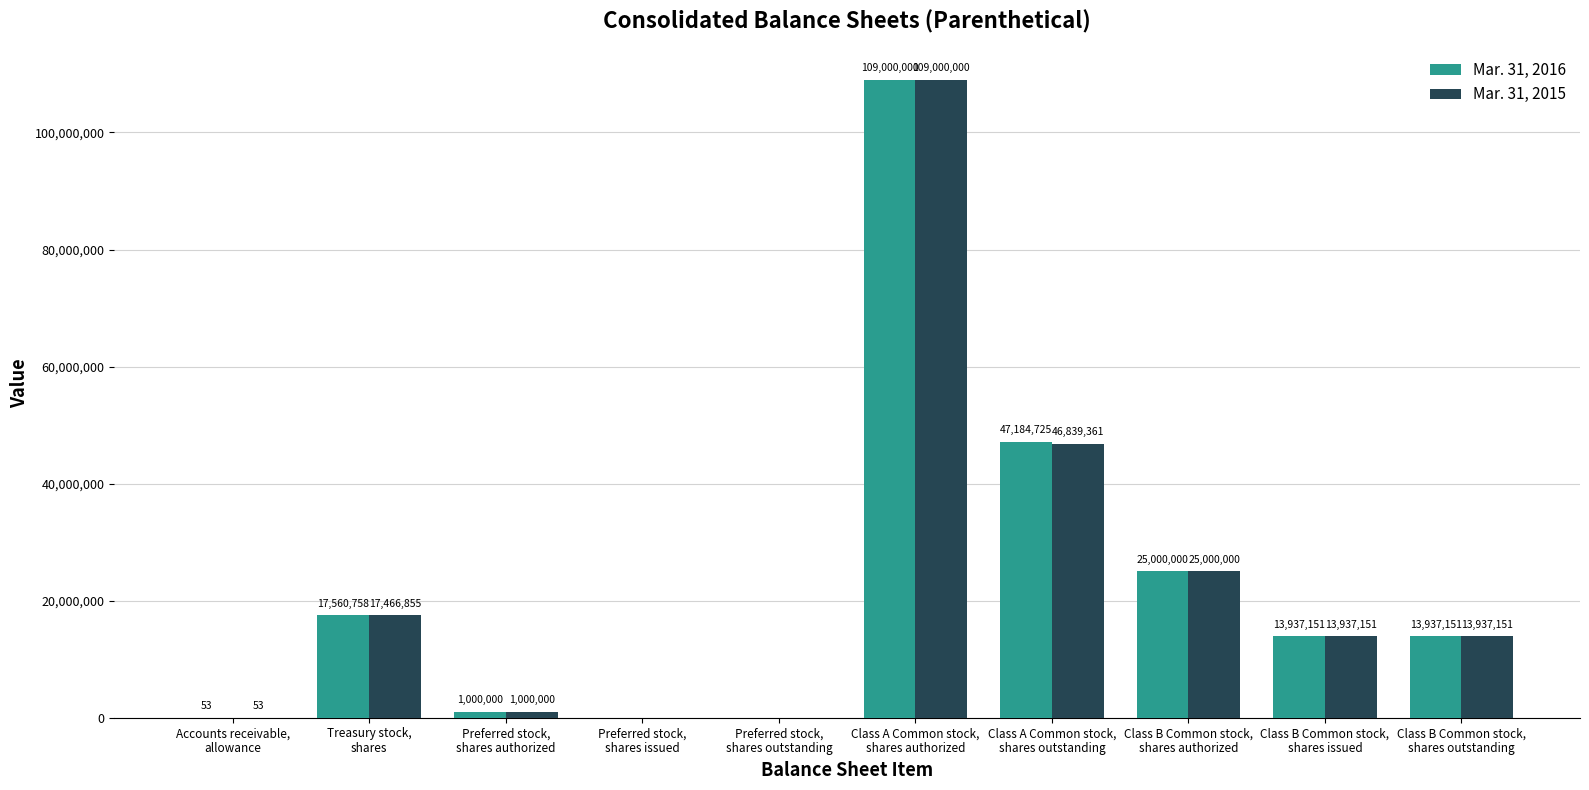

Is it true that Mar. 31, 2016 equals 16360548 at Class B Common stock,
shares authorized?

False